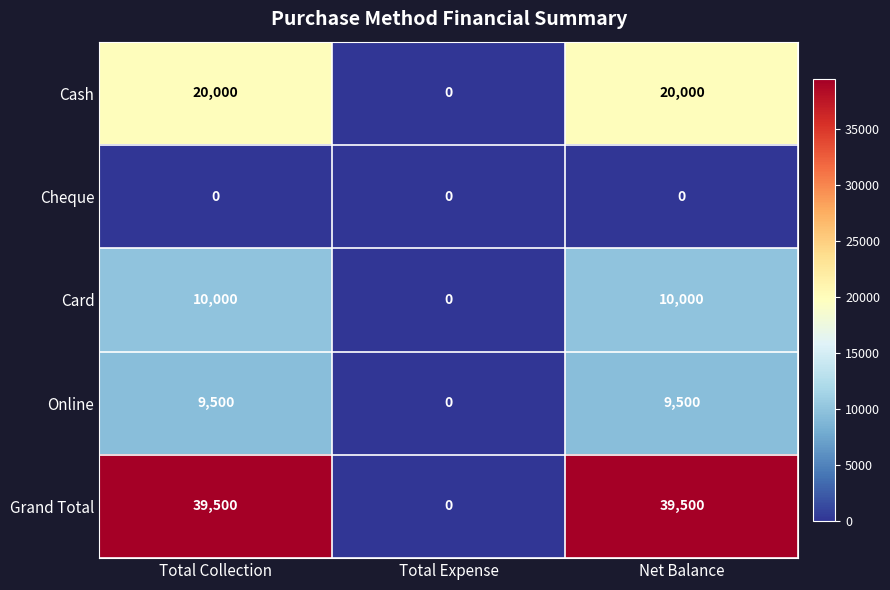

What is the maximum value for Cash?

20000